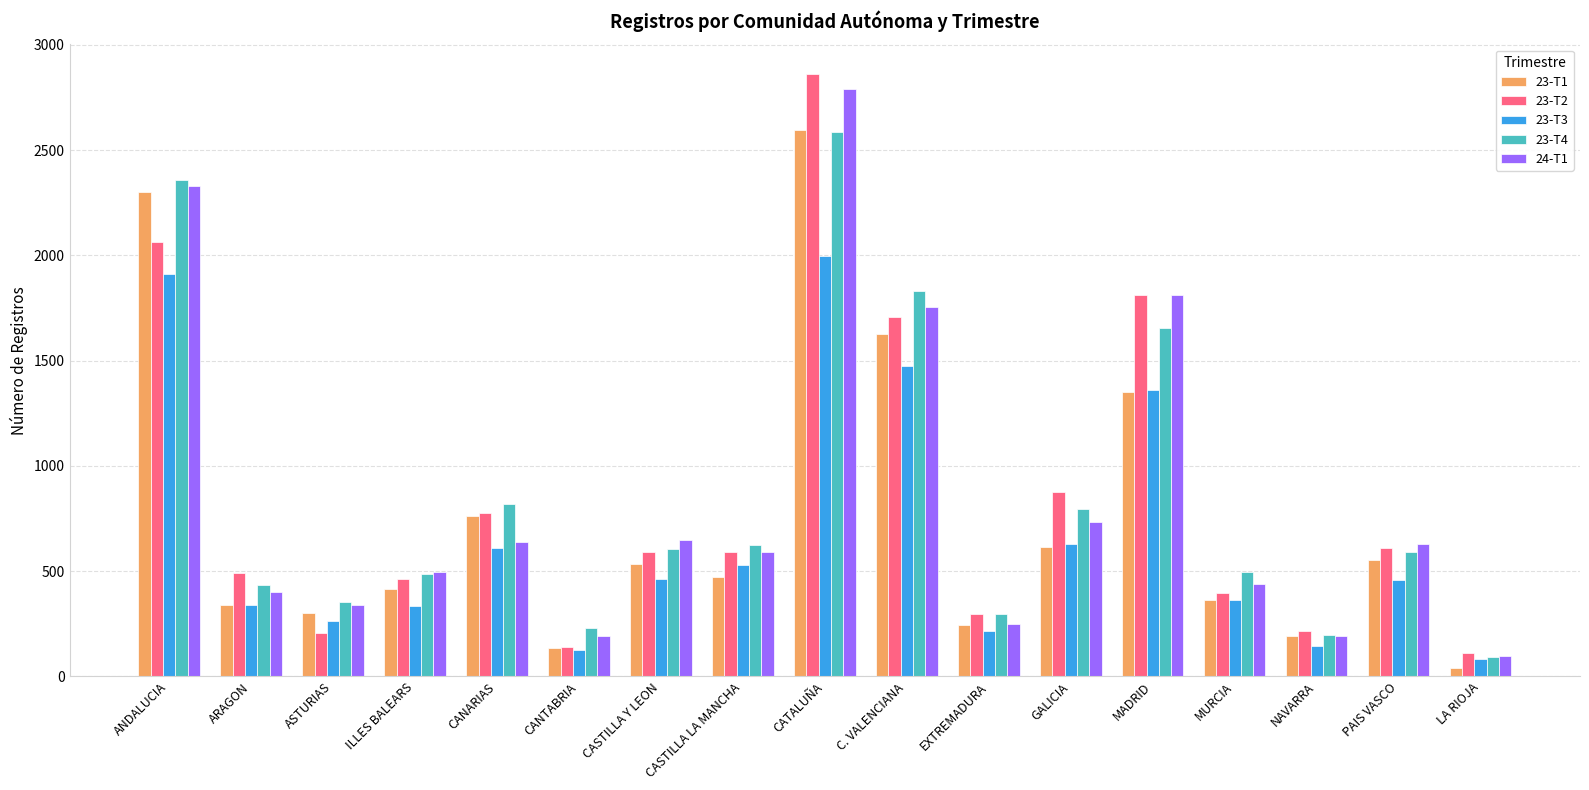

What is the highest value of the 23-T1 series?

2597